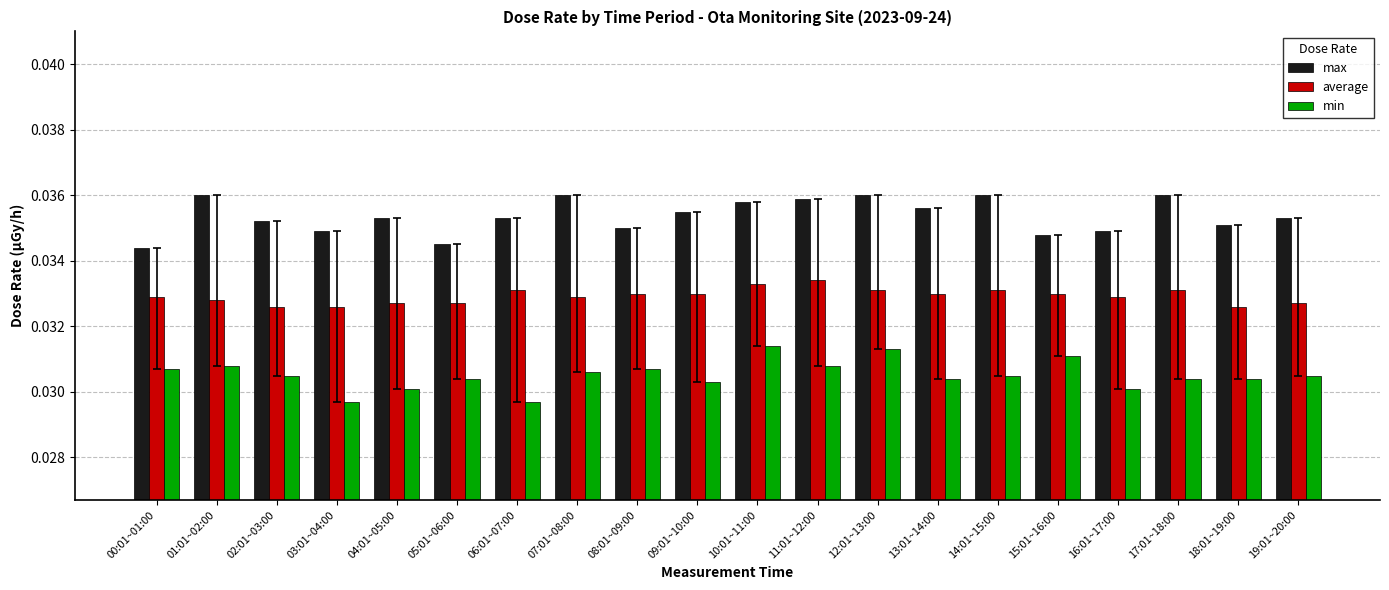

How many average values are between 0 and 1?

20